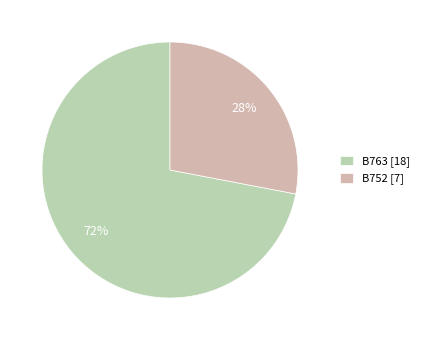

Rank the categories by value from lowest to highest.

B752, B763